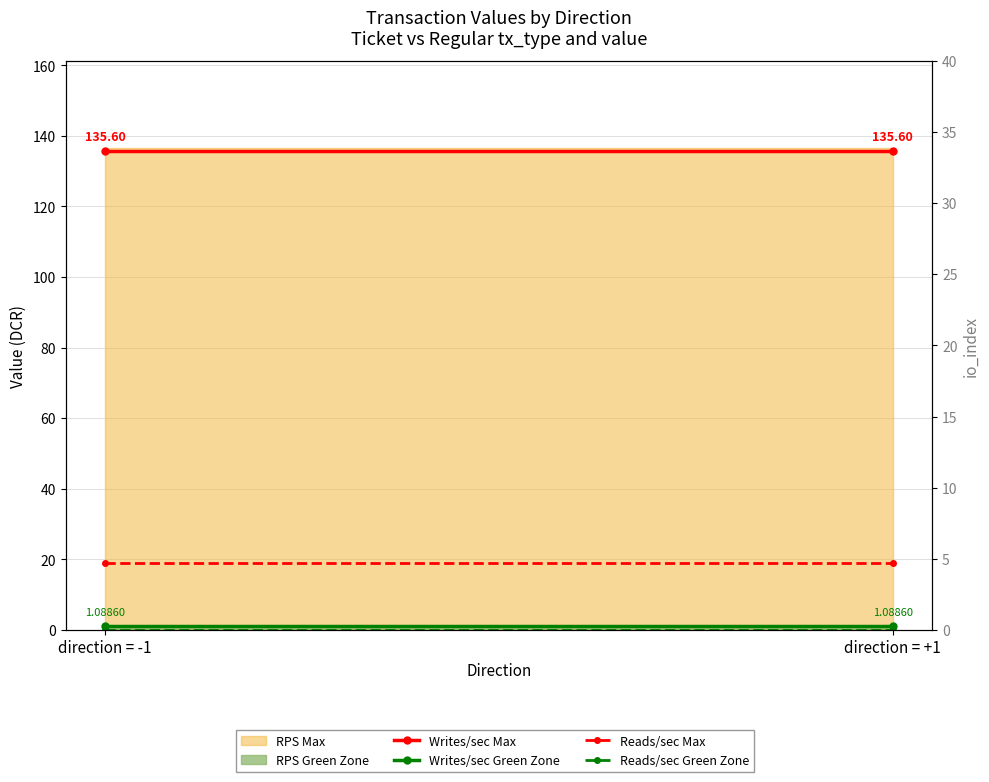

Which category has the highest value in the Reads/sec Green Zone series?

direction = -1